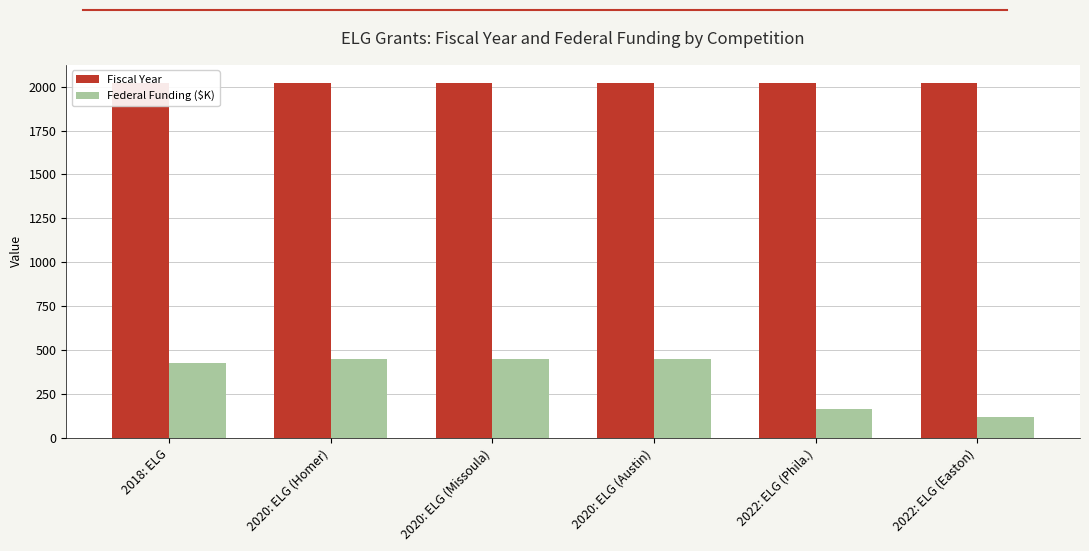

How many groups of bars are there?

6